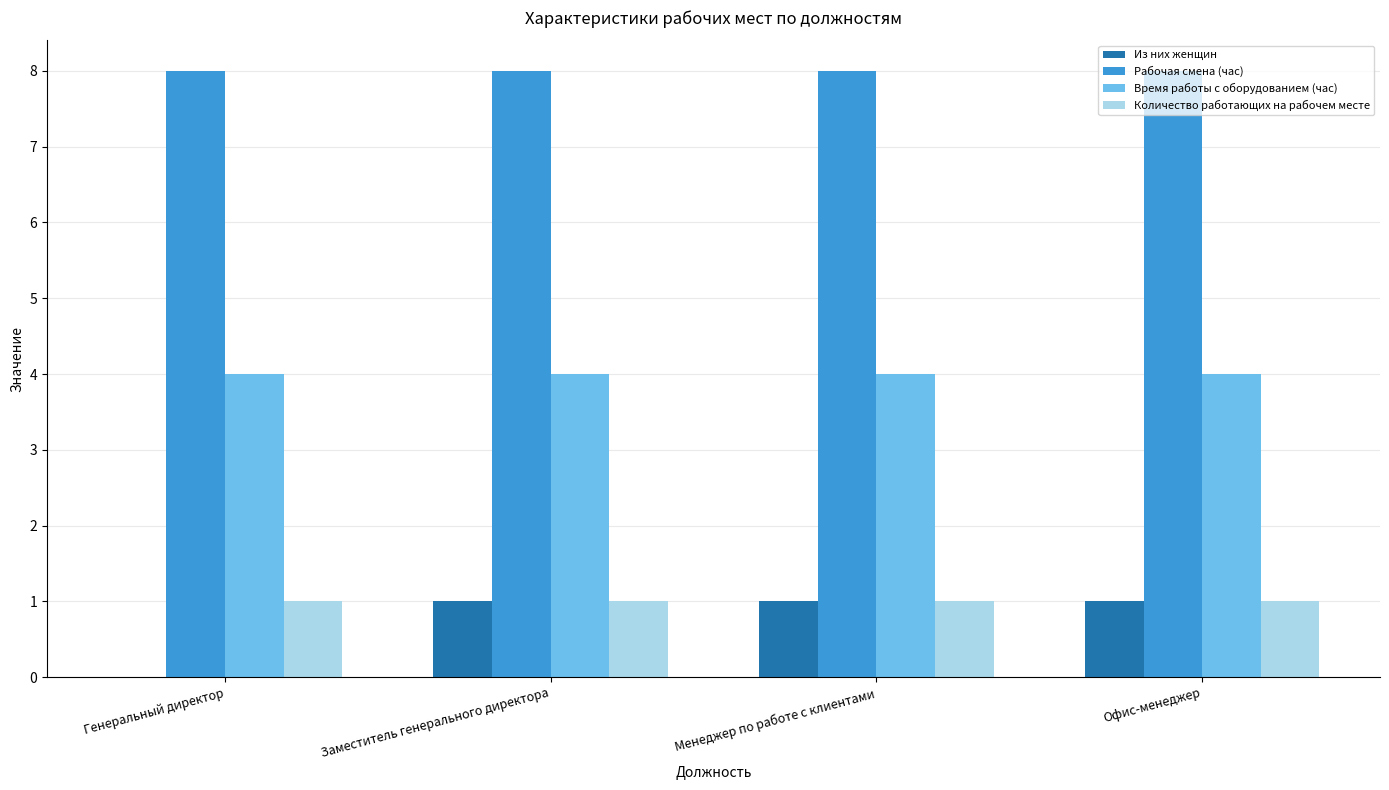

Is it true that Из них женщин equals 1 at Менеджер по работе с клиентами?

True